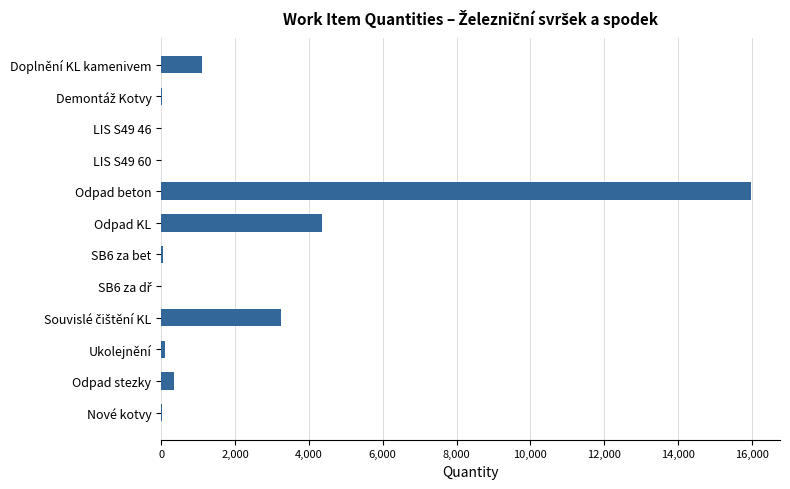

Which has a higher value, Doplnění KL kamenivem or LIS S49 60?

Doplnění KL kamenivem